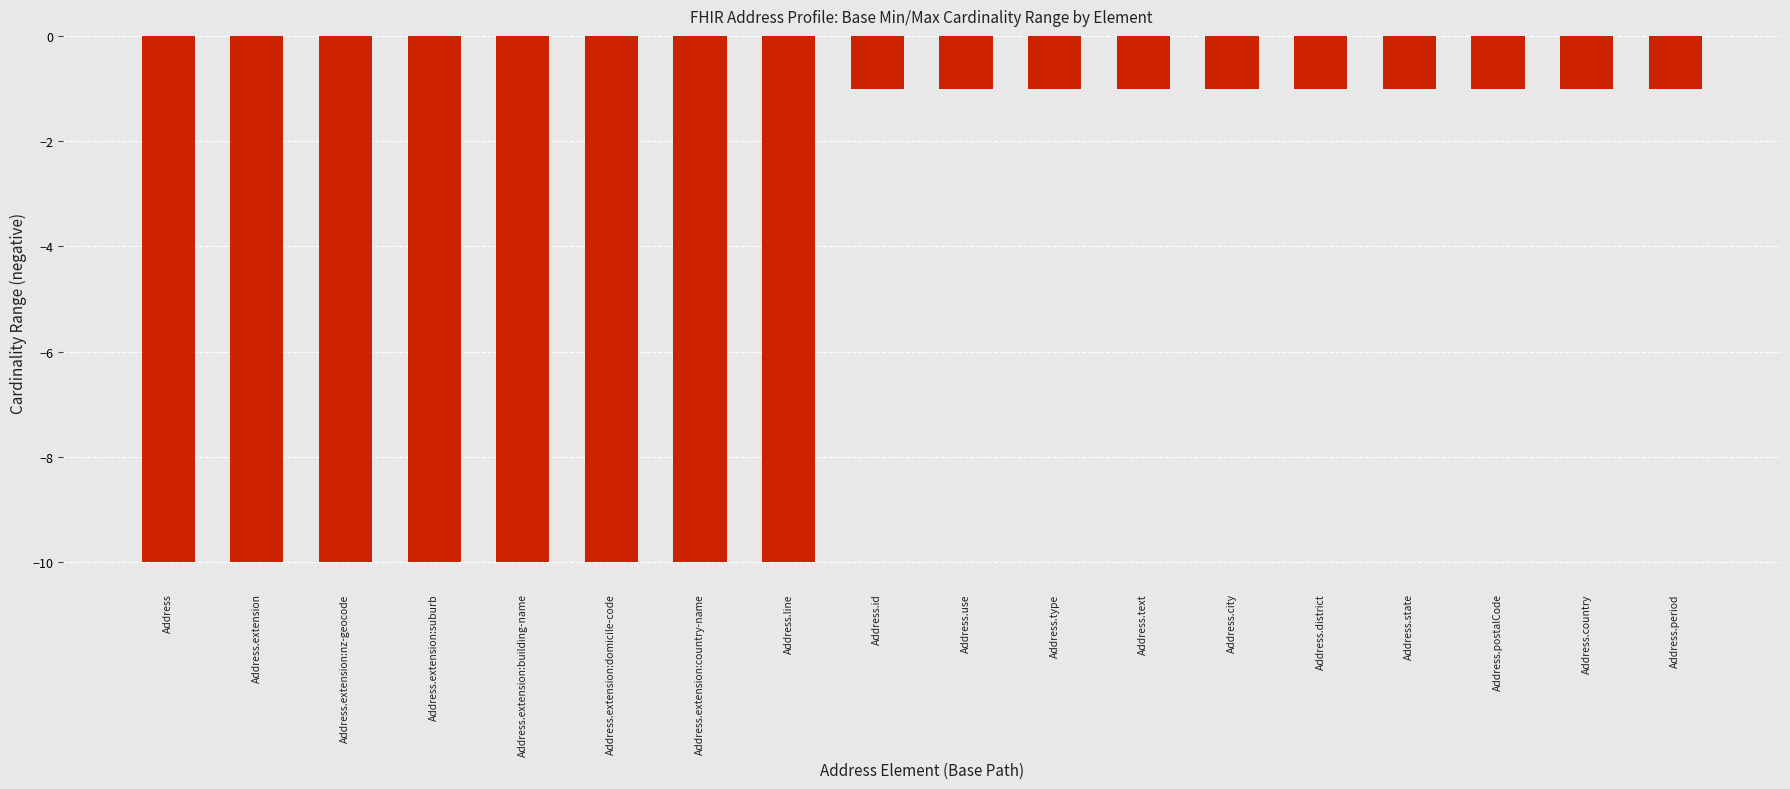

What is the average value?

-5